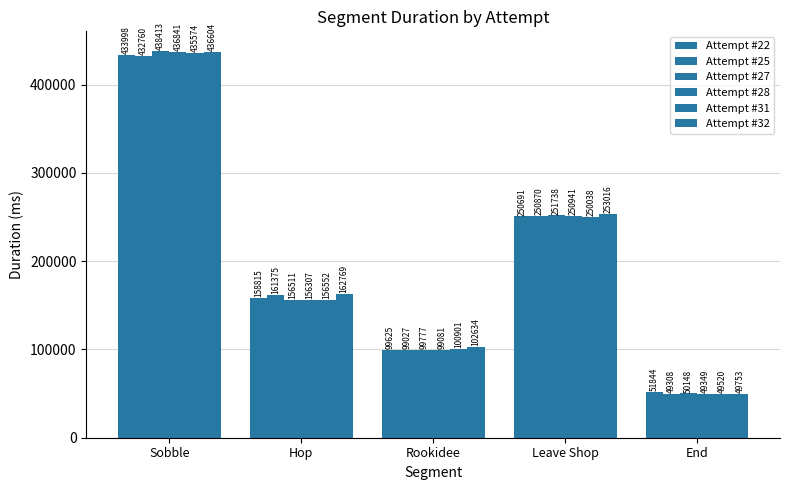

Reading left to right, what are all the values shown in this chart?

Attempt #22: Sobble=433998	Hop=158815	Rookidee=99625	Leave Shop=250691	End=51844
Attempt #25: Sobble=432760	Hop=161375	Rookidee=99027	Leave Shop=250870	End=49308
Attempt #27: Sobble=438413	Hop=156511	Rookidee=99777	Leave Shop=251738	End=50148
Attempt #28: Sobble=436841	Hop=156307	Rookidee=99081	Leave Shop=250941	End=49349
Attempt #31: Sobble=435574	Hop=156552	Rookidee=100901	Leave Shop=250038	End=49520
Attempt #32: Sobble=436604	Hop=162769	Rookidee=102634	Leave Shop=253016	End=49753